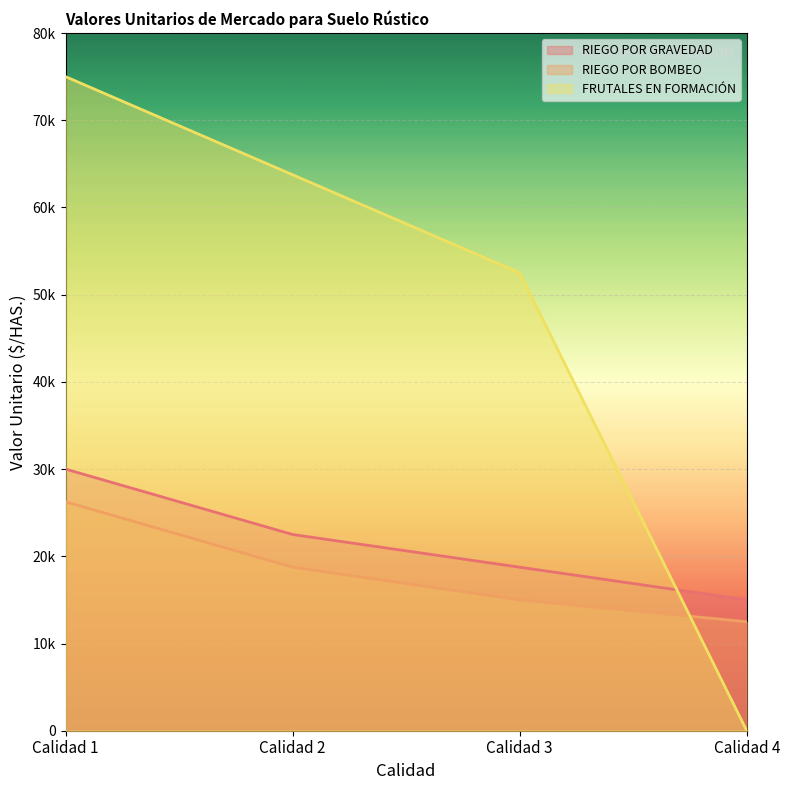

What value does the RIEGO POR GRAVEDAD series have at Calidad 2, to the nearest 10?

22500